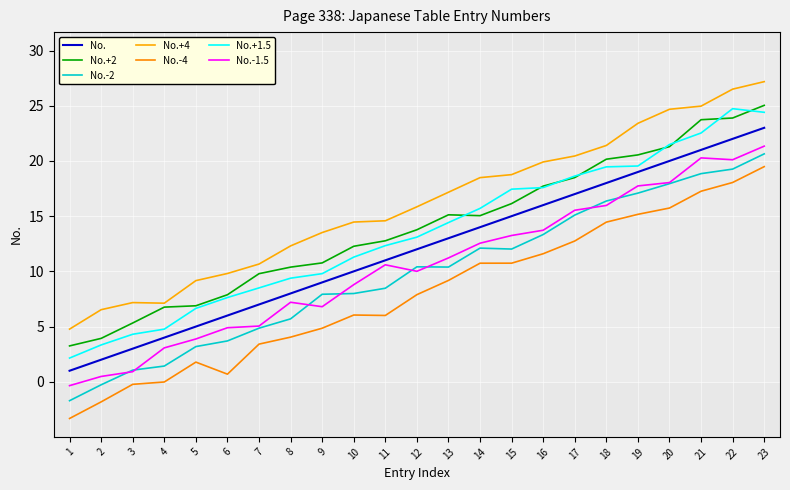

What is the smallest value displayed?

-3.3